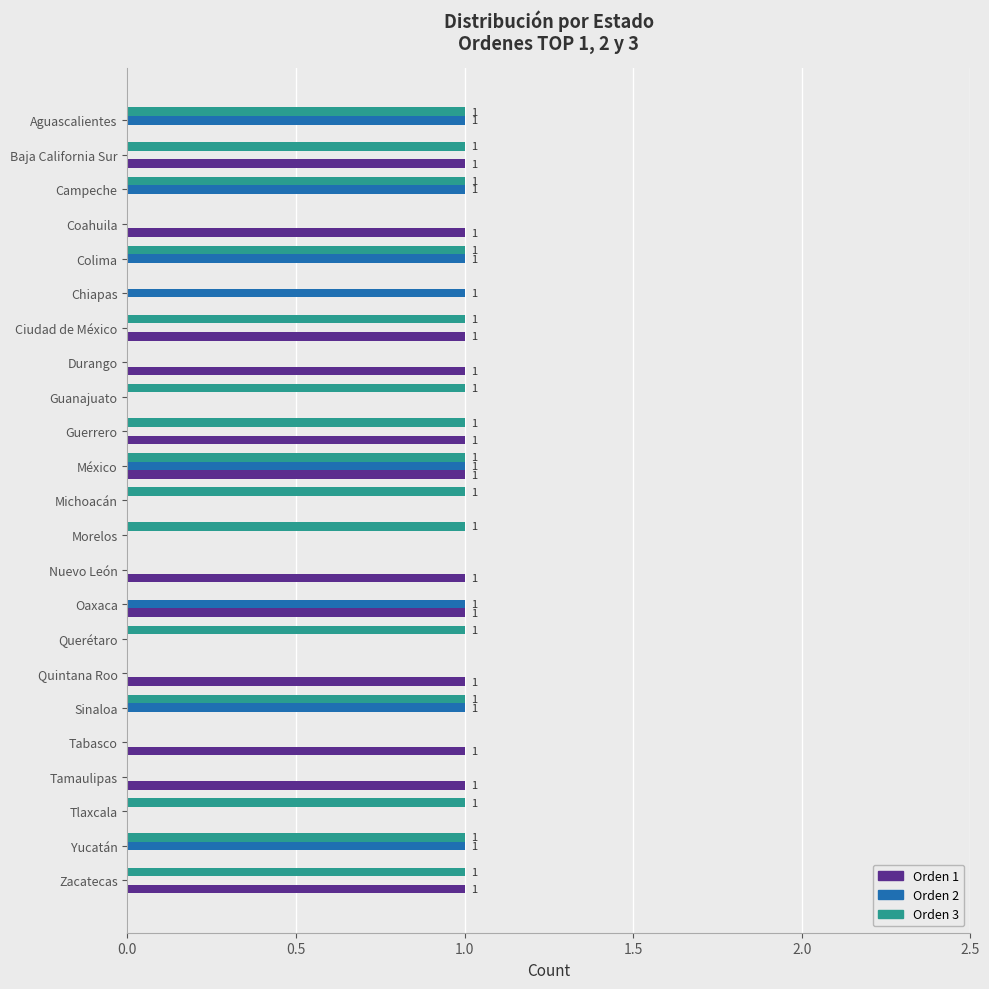

Is it true that Orden 3 equals 1 at Zacatecas?

True